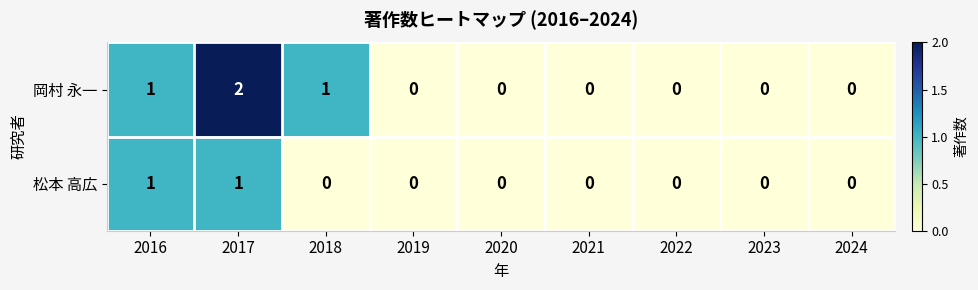

At which category is the sum across all series the highest?

2017